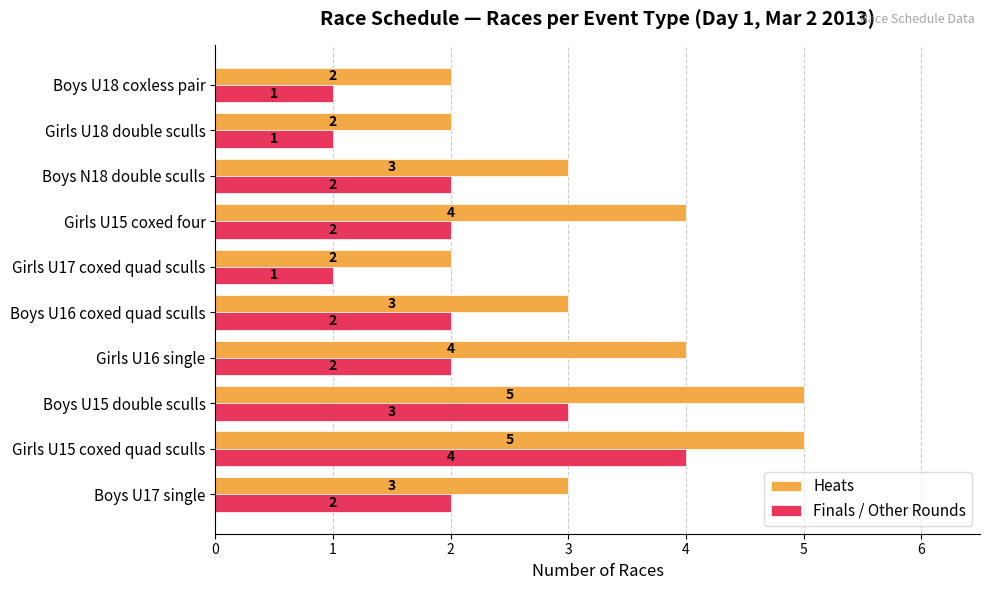

List the series in order of their peak value, highest first.

Heats, Finals / Other Rounds